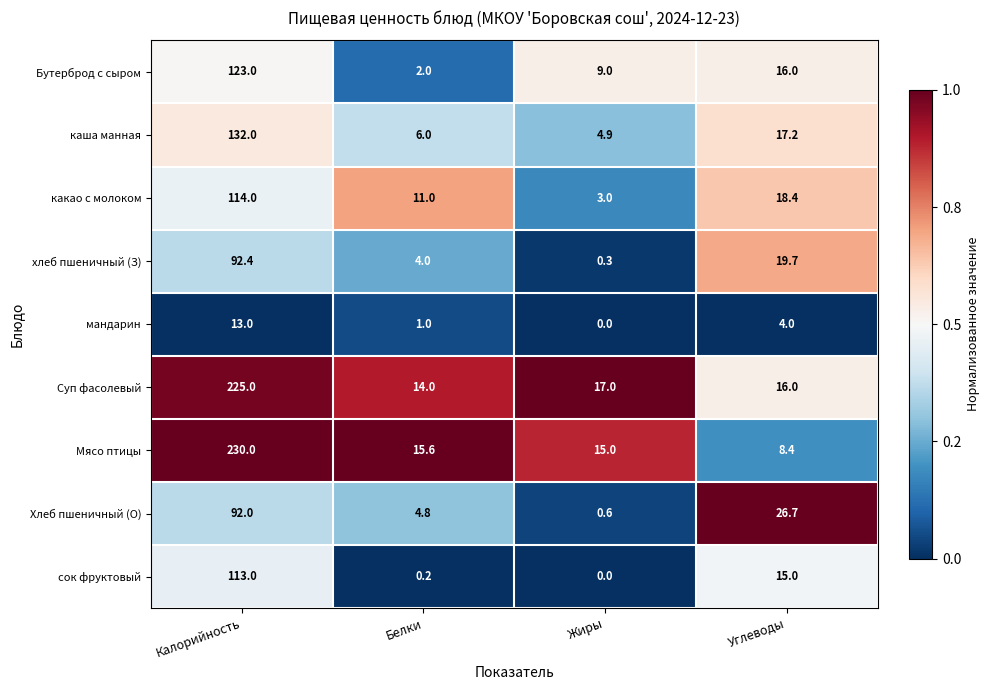

True or false: сок фруктовый has a value of 5.6 at Углеводы.

False